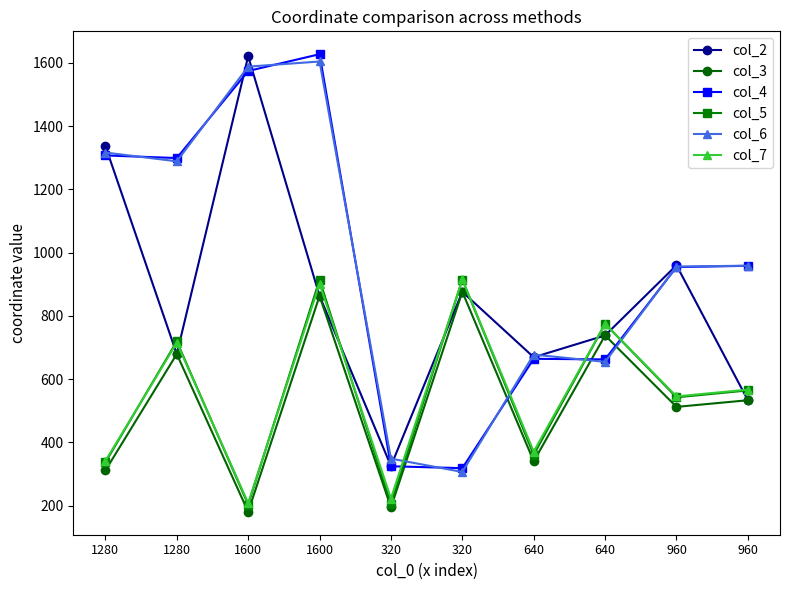

What is the greatest value displayed?

1627.5